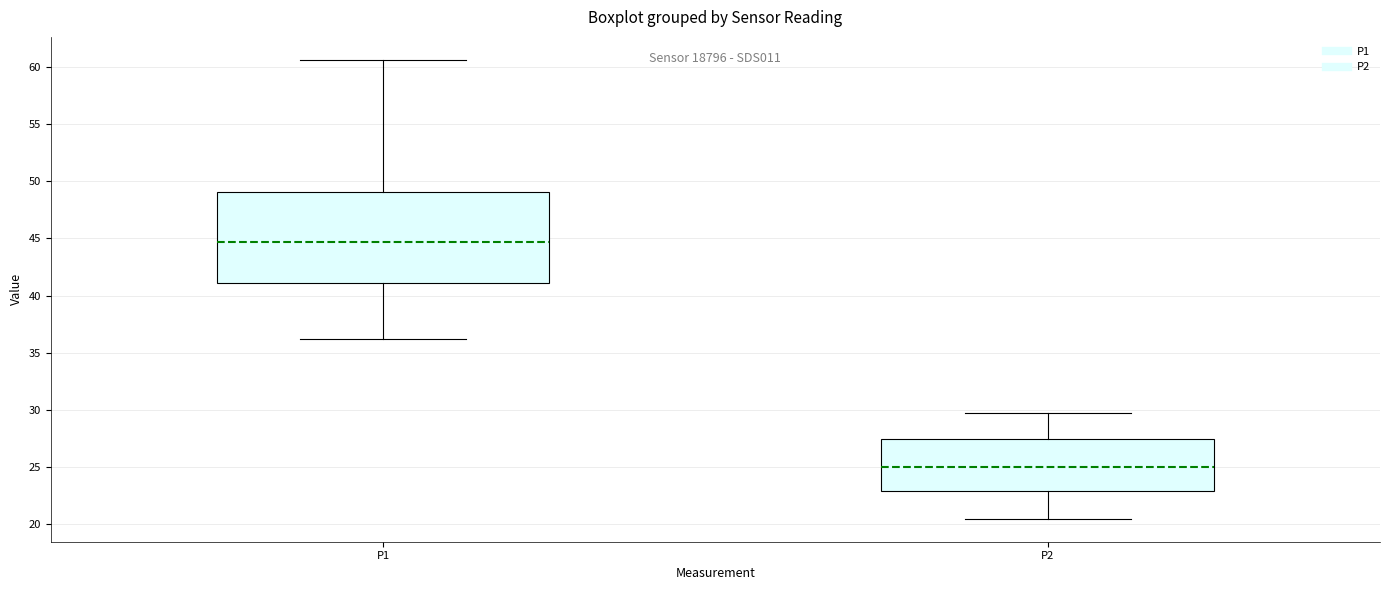

Reading left to right, transcribe this box plot: for each box, give where its median line is, the range the box spans, and where its two whiskers end, as read against the y-axis. The values are not printed on the chart, so give them approximately, as read against the axis.

P1: median 44.5, box 41.0 to 49.0, whiskers 36.0 to 60.5
P2: median 25.0, box 23.0 to 27.5, whiskers 20.5 to 30.0